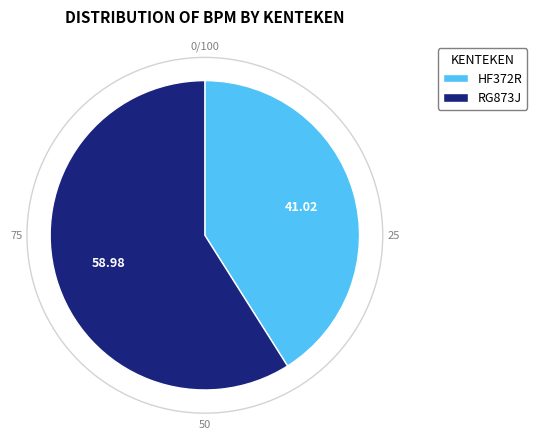

True or false: HF372R accounts for 34% of the total.

False